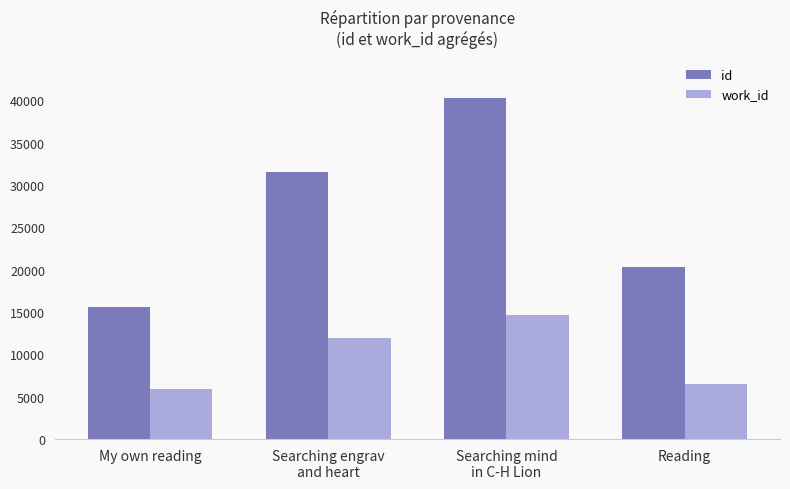

How many groups of bars are there?

4